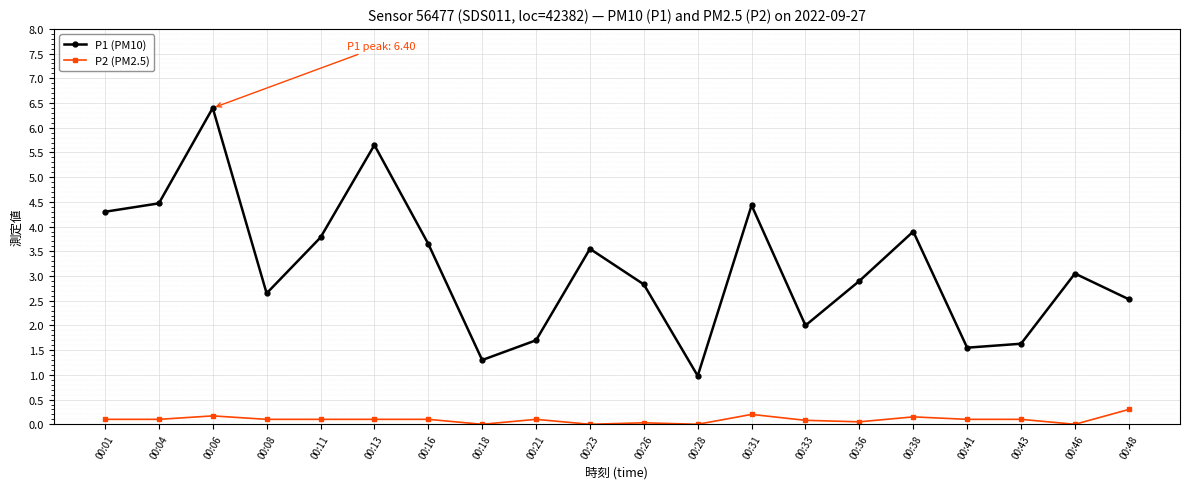

The P2 (PM2.5) series shows 0.1 at 00:41. True or false?

True